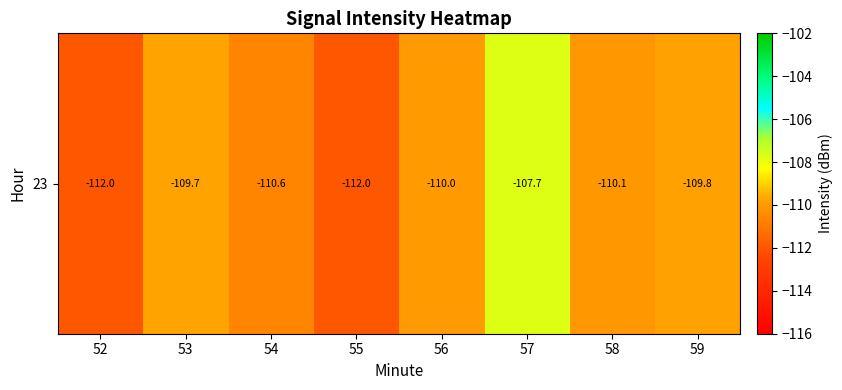

The value at 53 is -163.9. True or false?

False